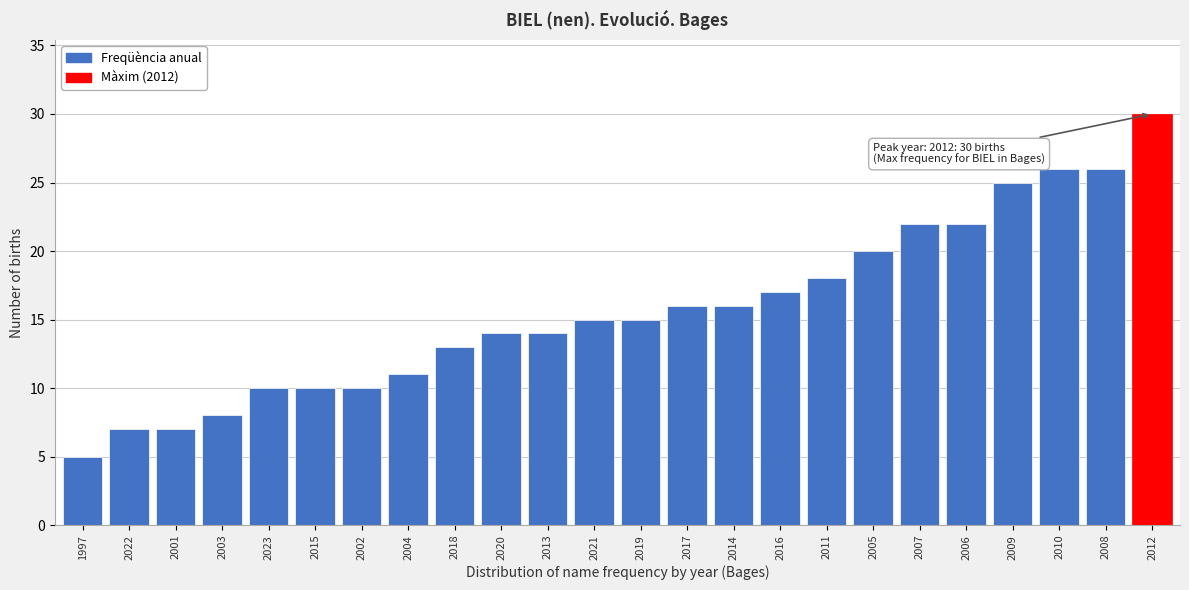

Reading left to right, extract all data points from this chart.

1997=5	2022=7	2001=7	2003=8	2023=10	2015=10	2002=10	2004=11	2018=13	2020=14	2013=14	2021=15	2019=15	2017=16	2014=16	2016=17	2011=18	2005=20	2007=22	2006=22	2009=25	2010=26	2008=26	2012=30